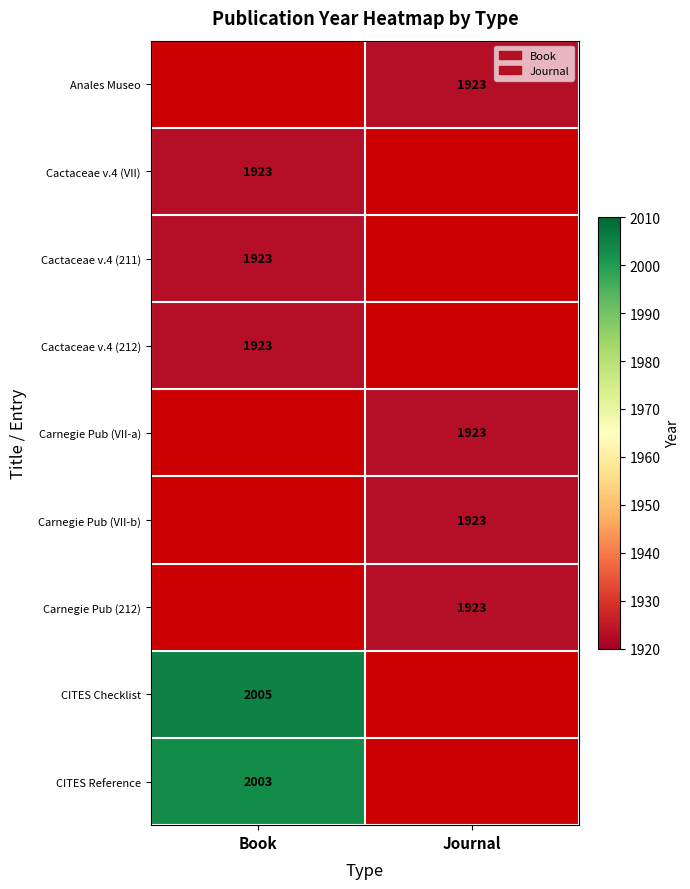

Is it true that Carnegie Pub (VII-b) equals 1923 at Journal?

True